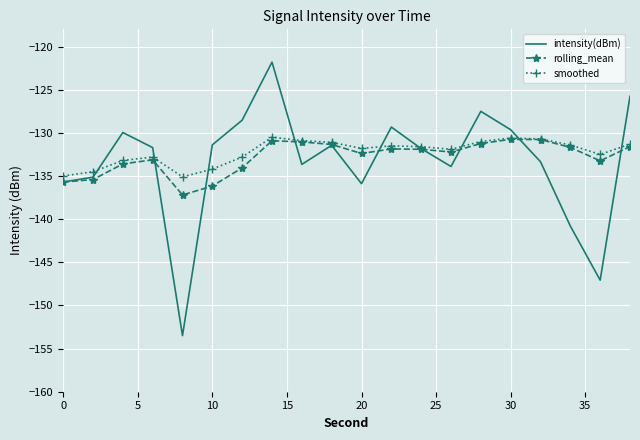

What is the maximum value shown in the chart?

-121.8